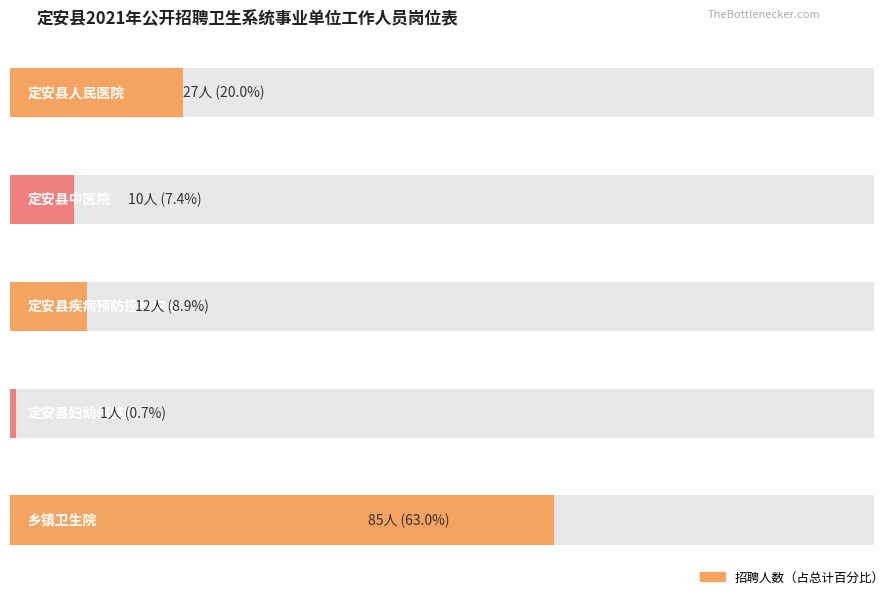

What is the value of the 3rd bar from the left?

12